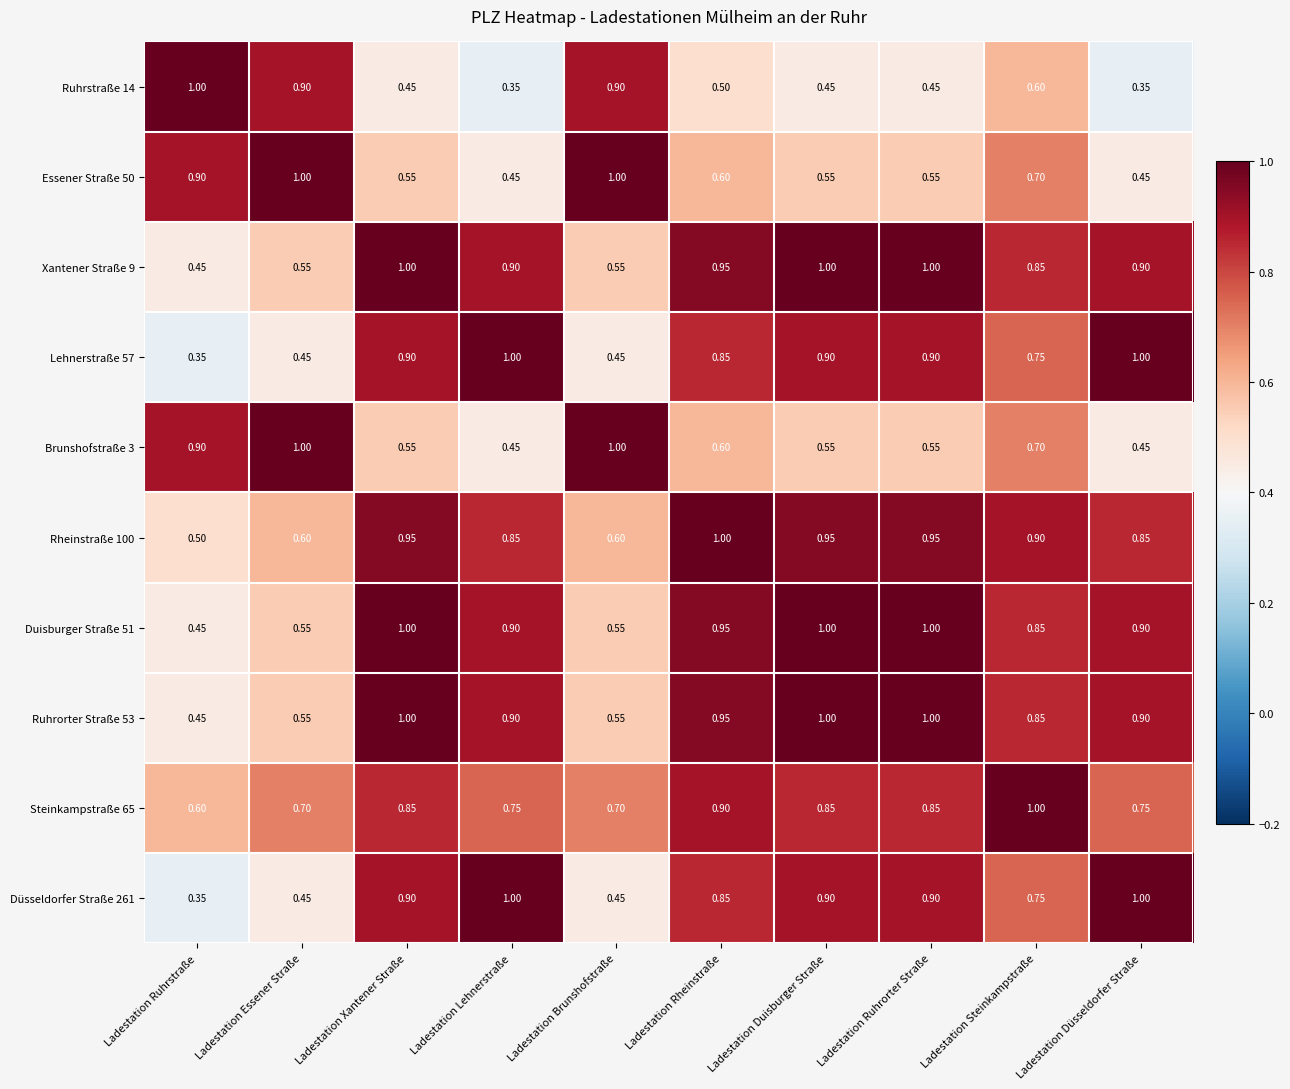

At which label is Düsseldorfer Straße 261 closest to 0?

Ladestation Ruhrstraße